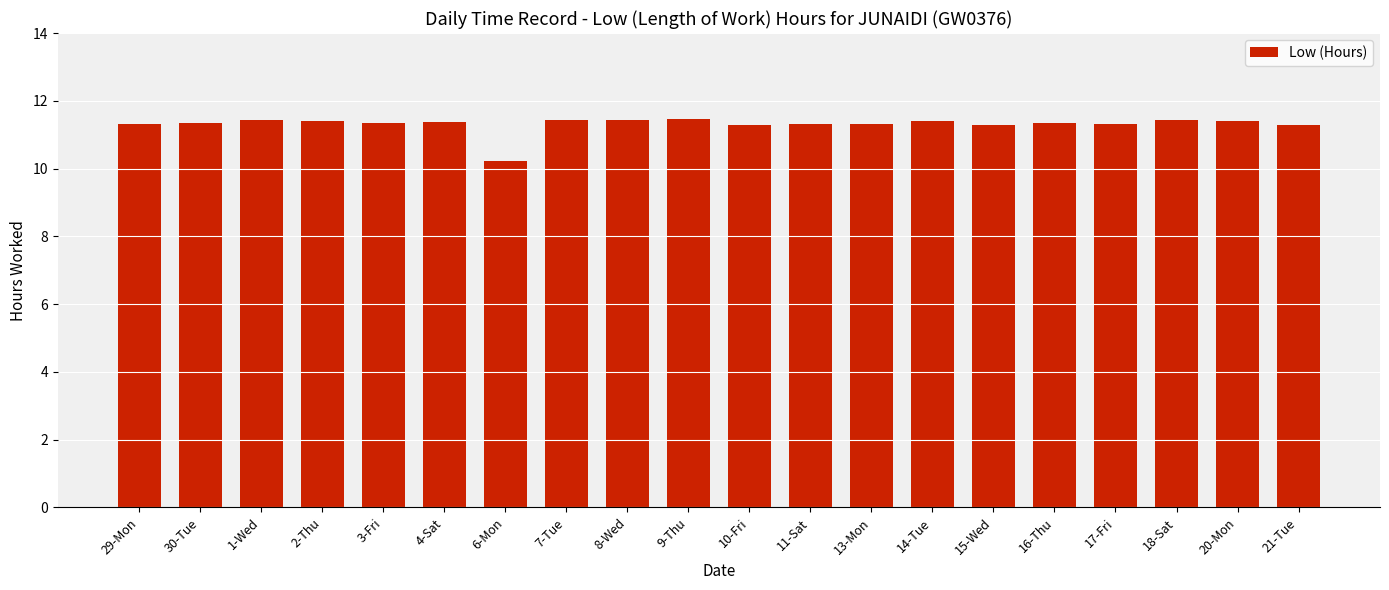

At which label is the value closest to 10?

6-Mon